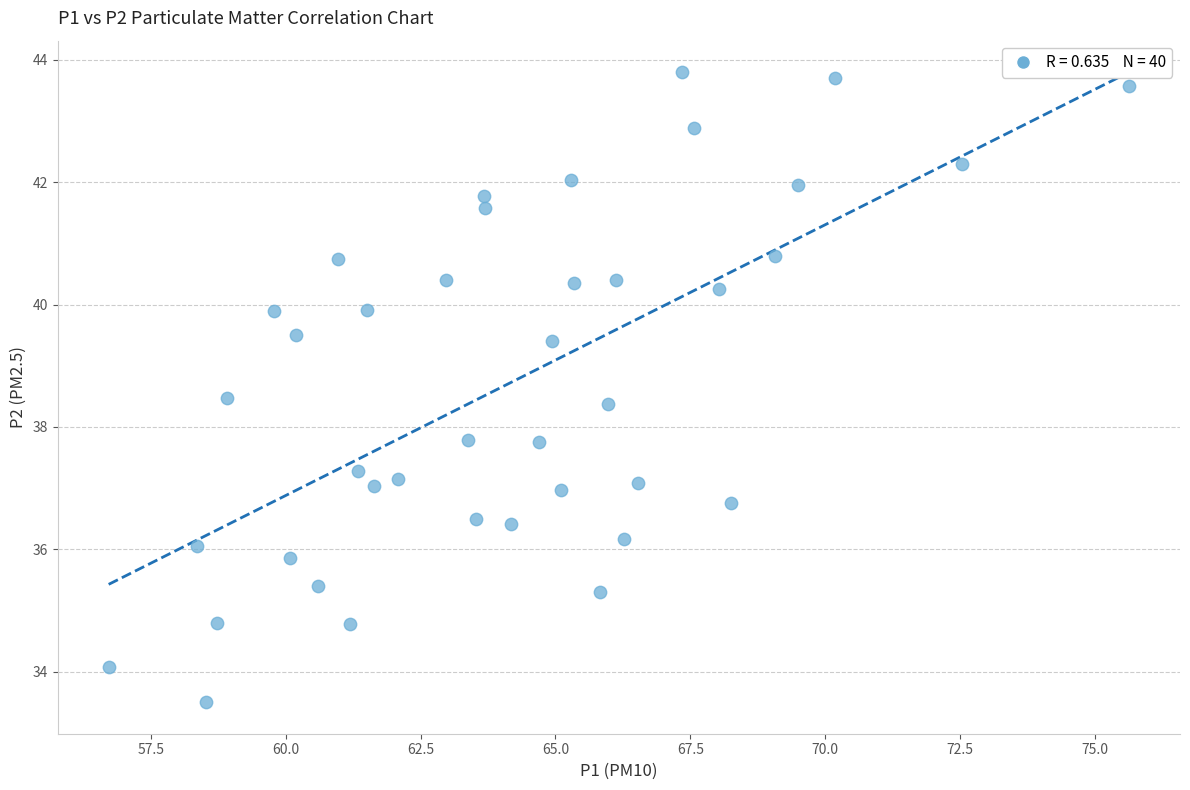

What is the range of X values (max minus min)?

18.9